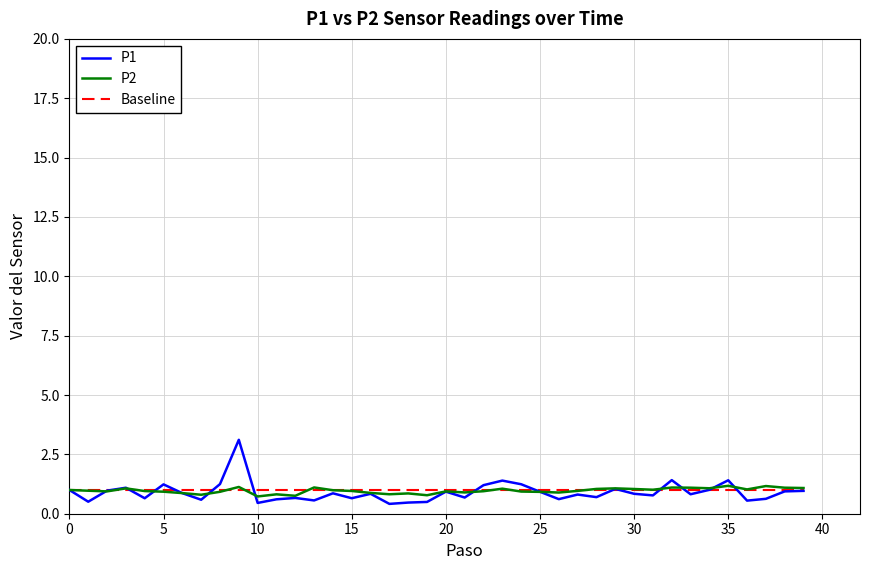

Which series has the widest spread of values?

P1